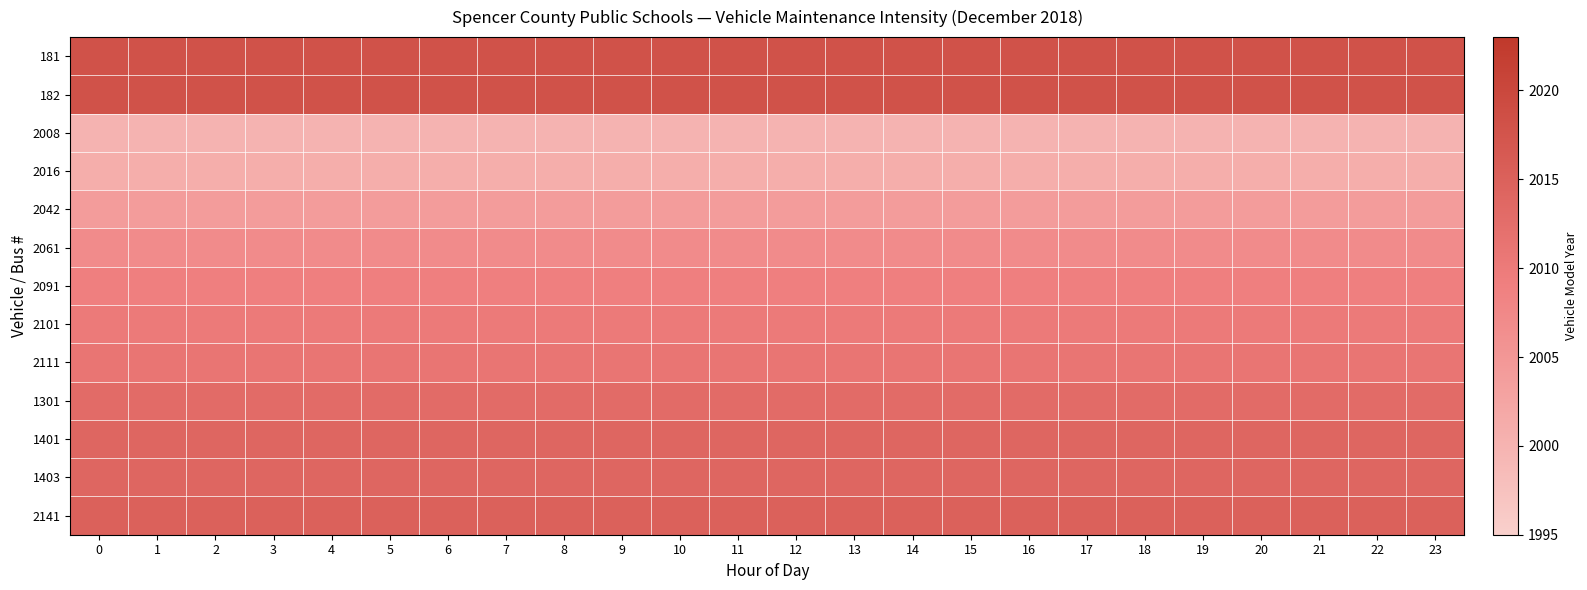

What is the difference between the highest and lowest values at 4?

18